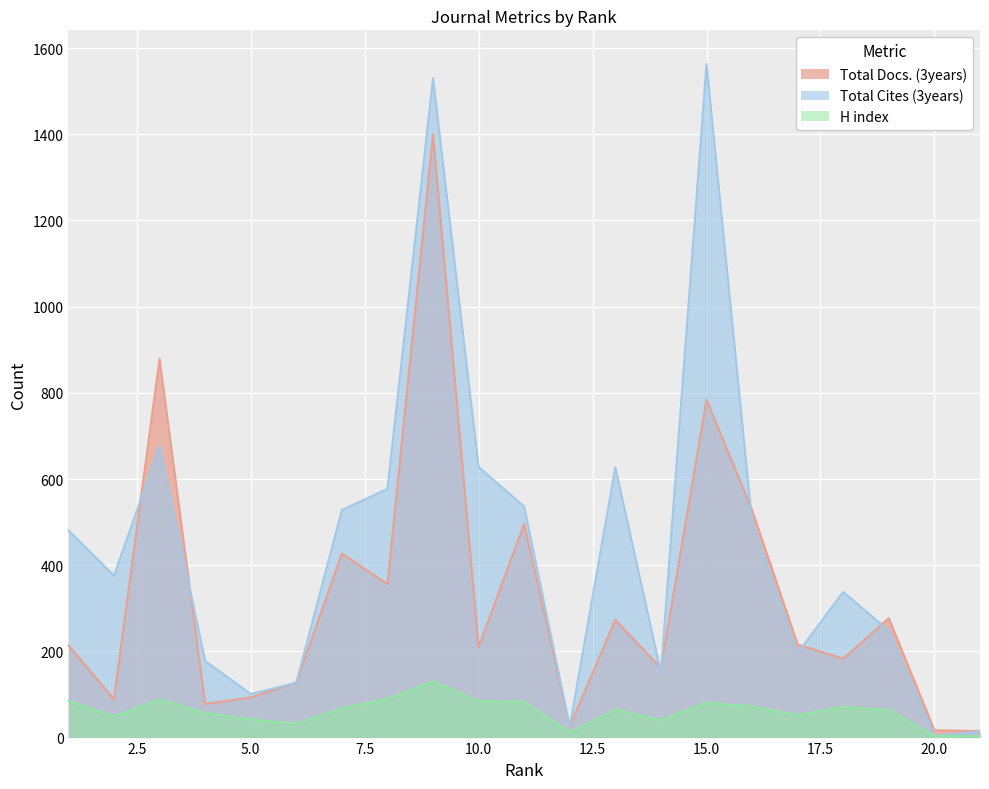

At which label does Total Cites (3years) reach its minimum?

20